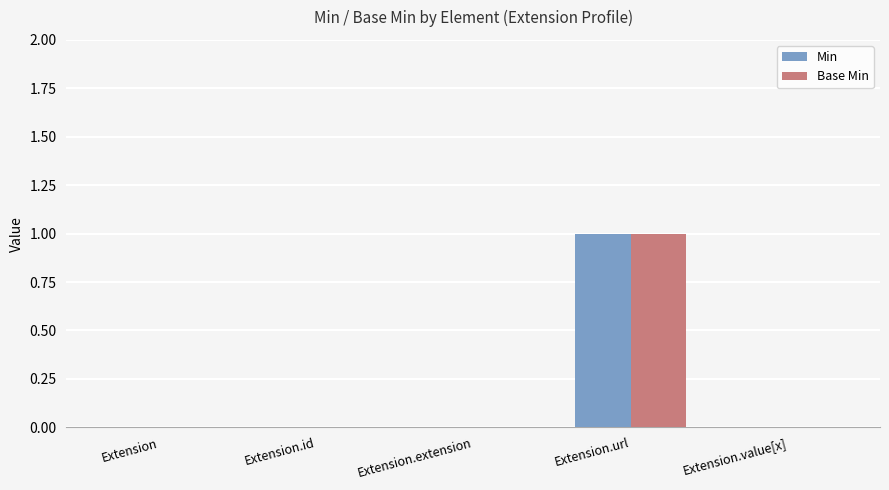

True or false: Min has a value of -1 at Extension.id.

False